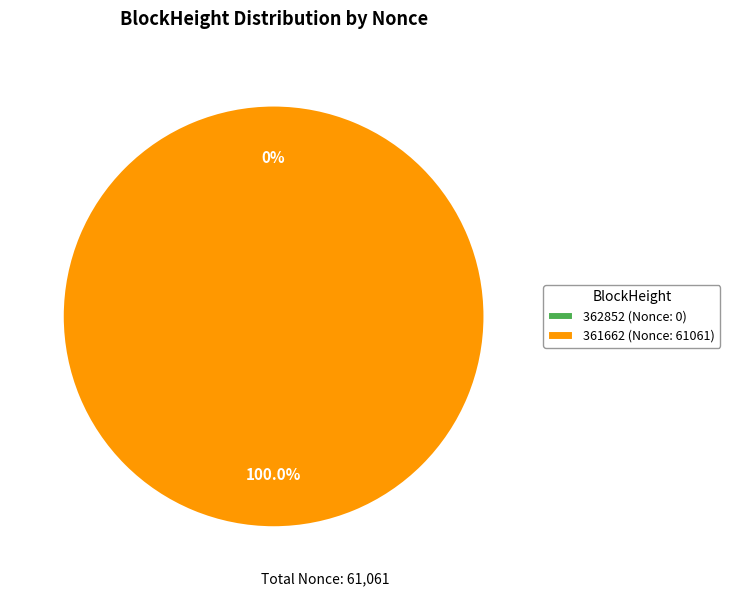

True or false: 361662 accounts for 100% of the total.

True